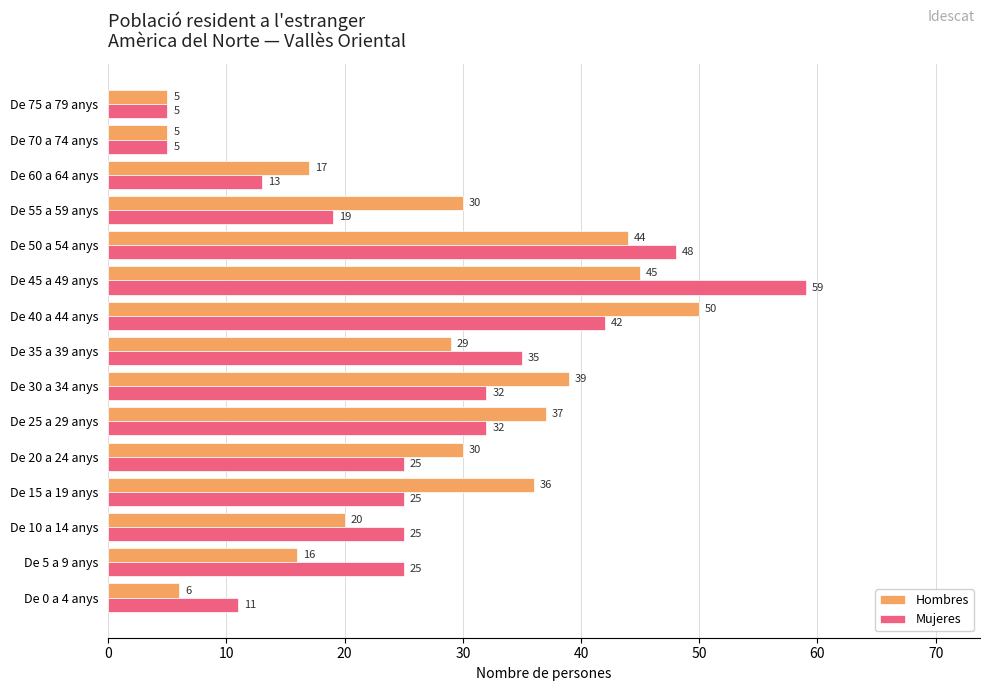

Where is Hombres nearest to the value 27?

De 35 a 39 anys